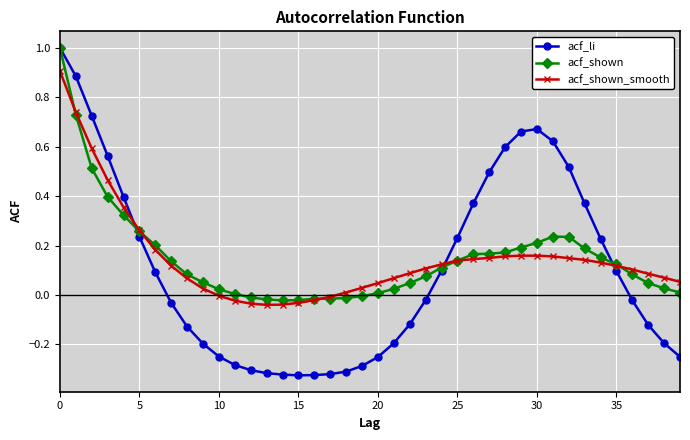

Which series has the widest spread of values?

acf_li